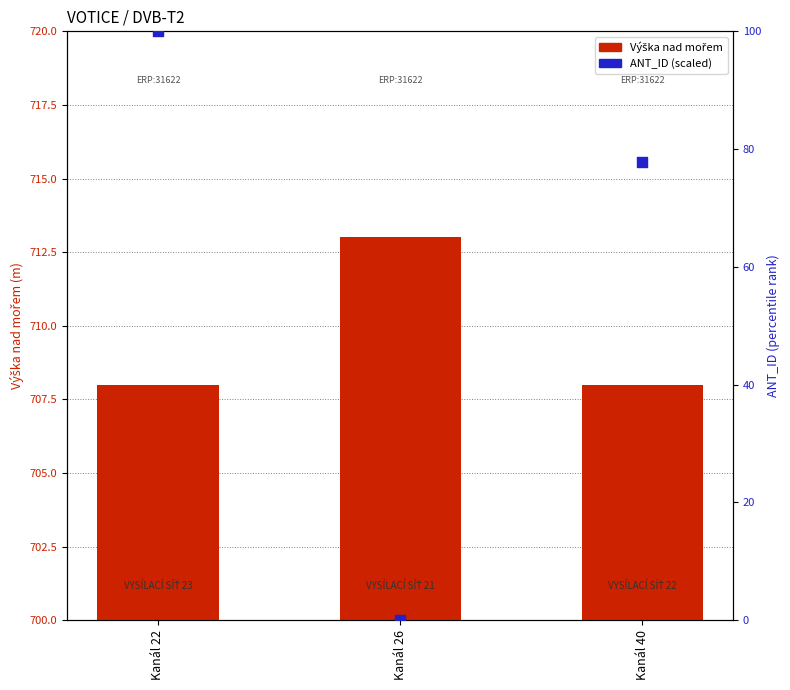

What are all the series names shown in the legend?

Výška nad mořem, ANT_ID (scaled)